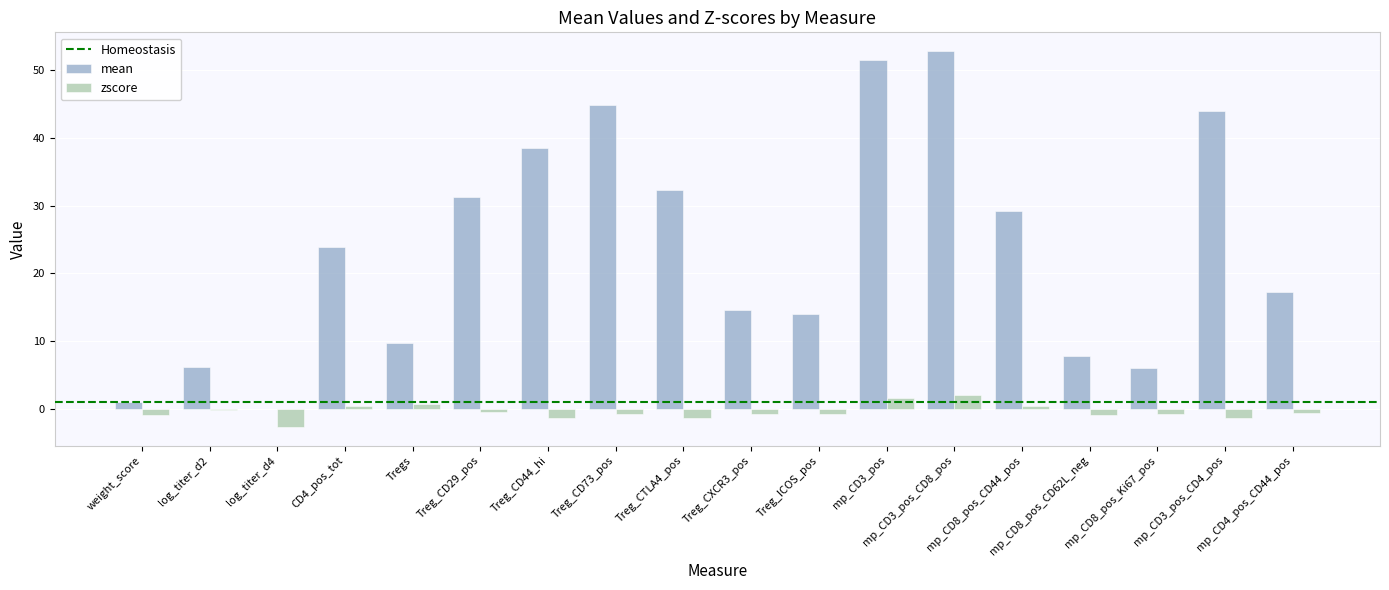

What is the sum of all zscore values?

-6.5